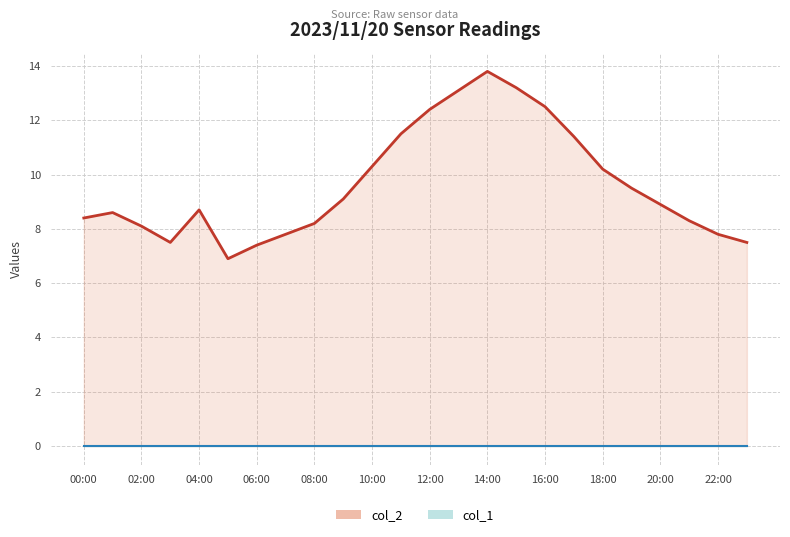

True or false: col_2 line and col_1 line cross at least once.

False